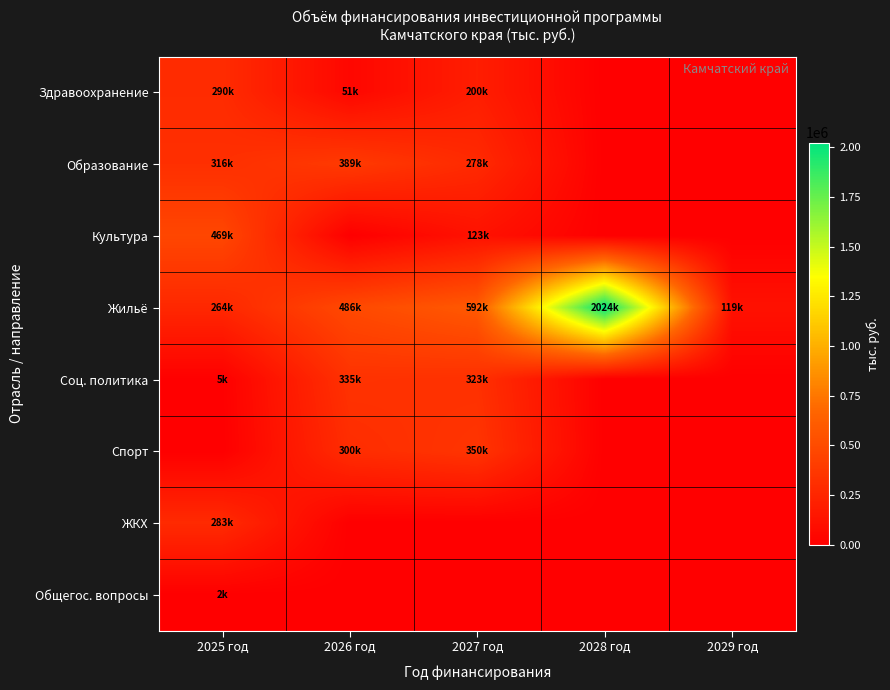

At which category does the chart reach its minimum across all series?

2028 год